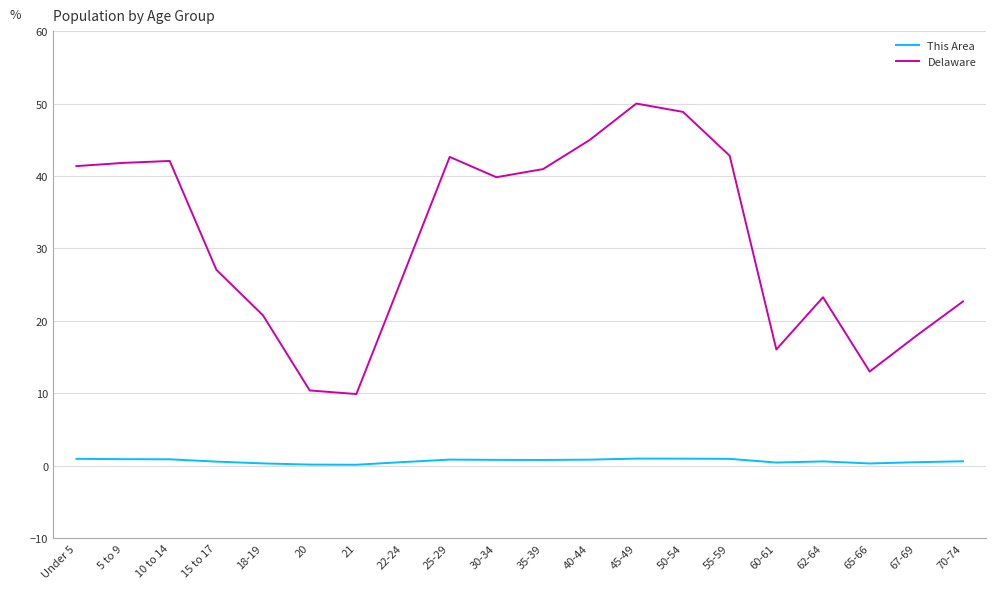

True or false: This Area and Delaware cross at least once.

False